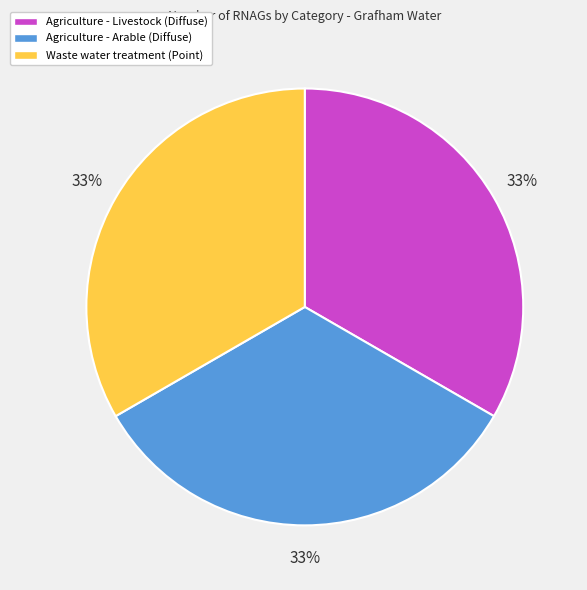

Is it true that Agriculture - Arable (Diffuse) is 33% of the pie?

True